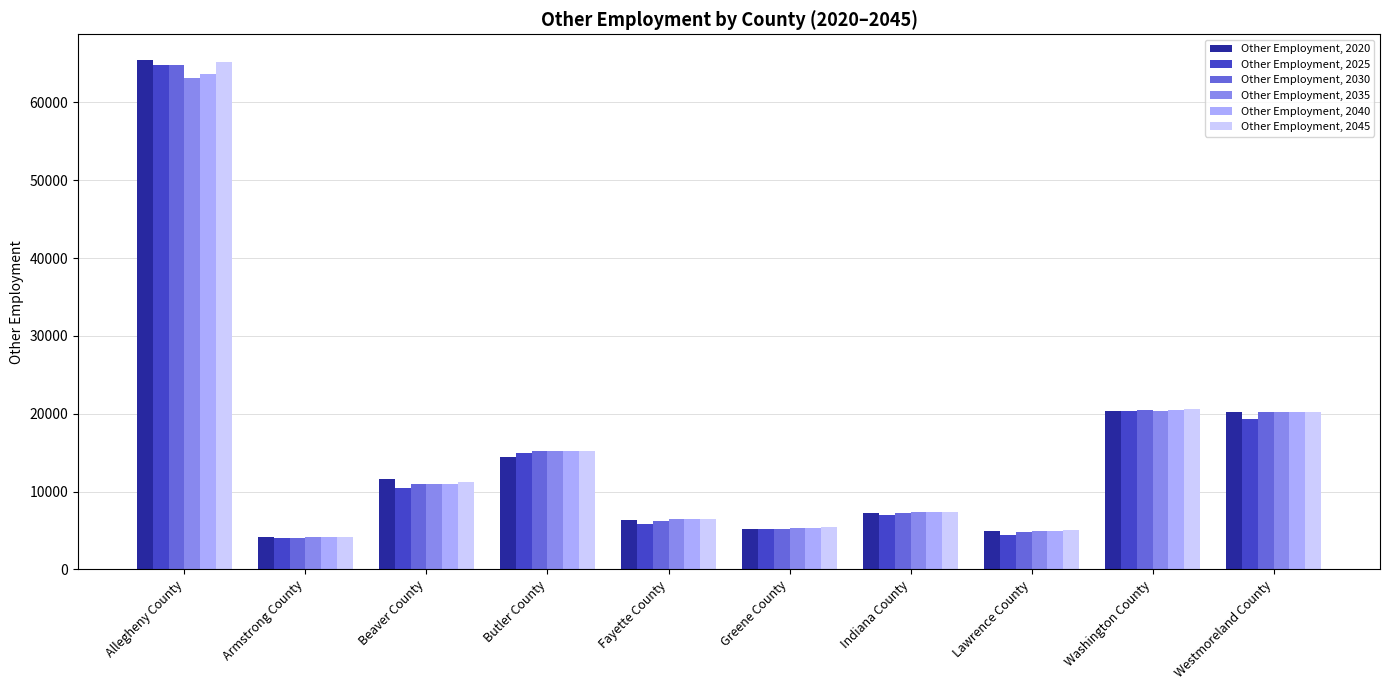

Which label corresponds to the largest value in the chart?

Allegheny County